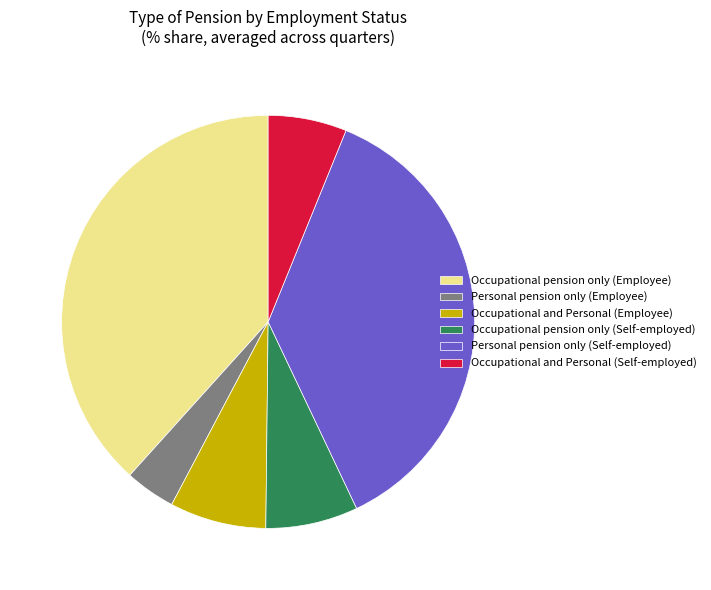

The Occupational pension only (Self-employed) slice represents 7% of the pie. True or false?

True